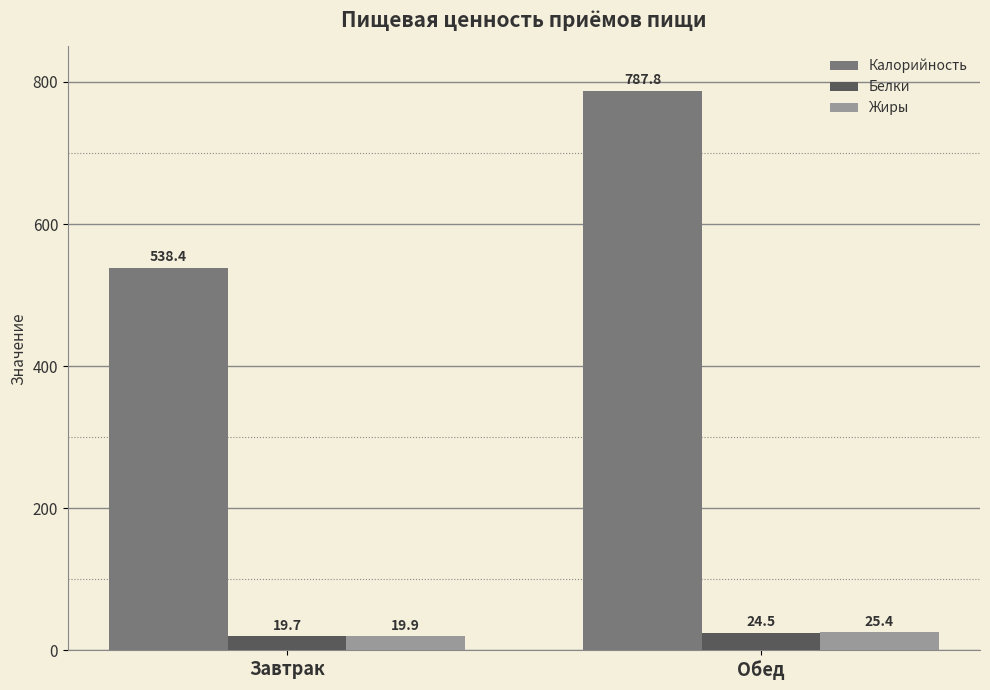

List the labels in order of Белки value, smallest first.

Завтрак, Обед